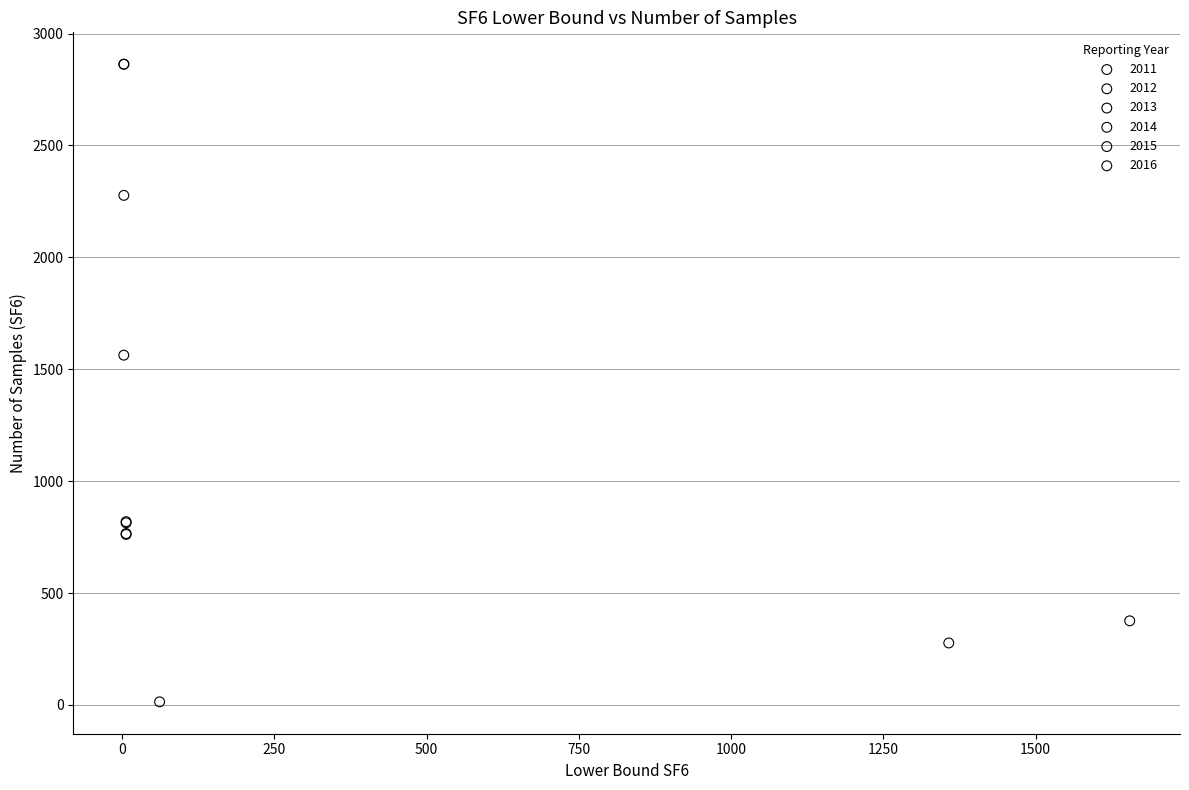

What are all the series names shown in the legend?

2011, 2012, 2013, 2014, 2015, 2016